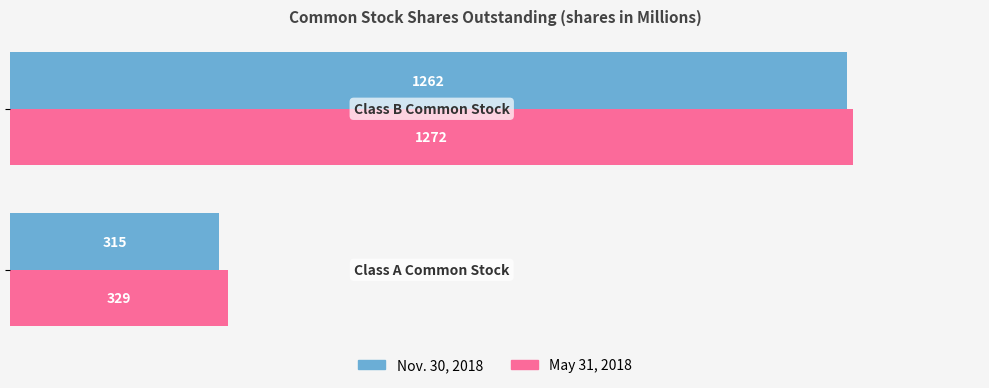

Which series has the largest total across all categories?

May 31, 2018